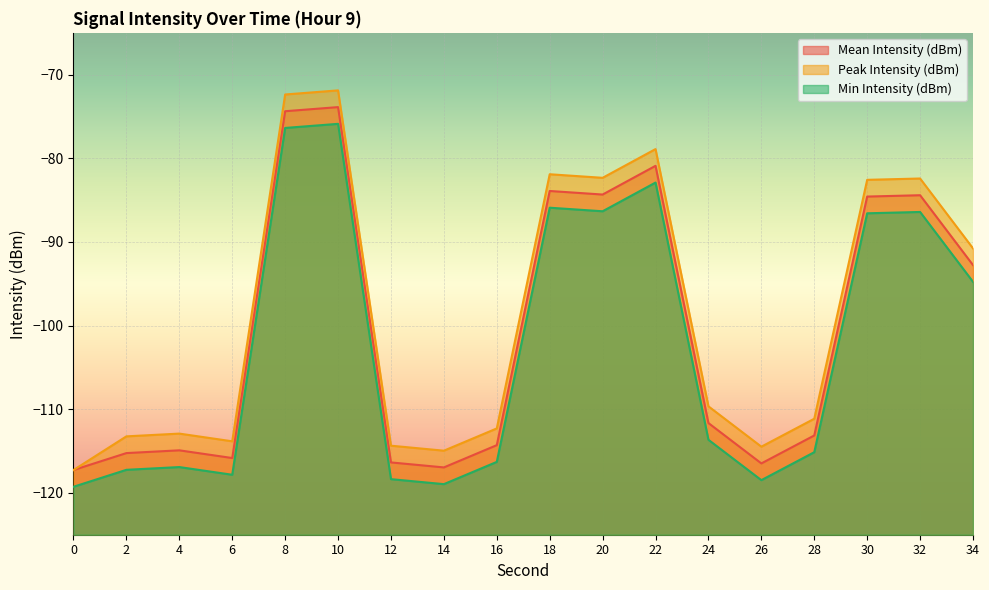

Where does the Mean Intensity (dBm) series first go above -111?

8